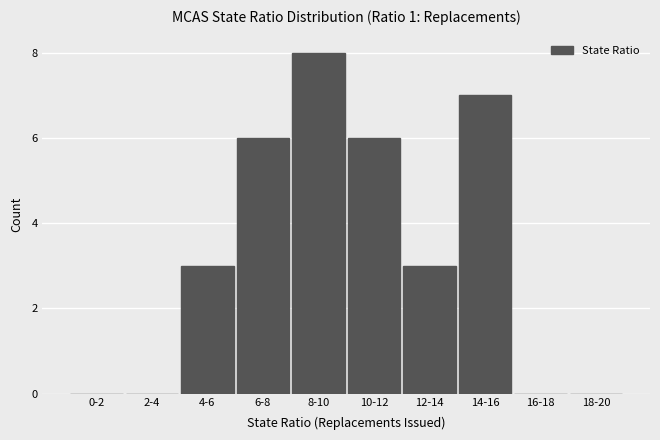

Reading left to right, transcribe all the data shown in this chart.

0-2=0	2-4=0	4-6=3	6-8=6	8-10=8	10-12=6	12-14=3	14-16=7	16-18=0	18-20=0